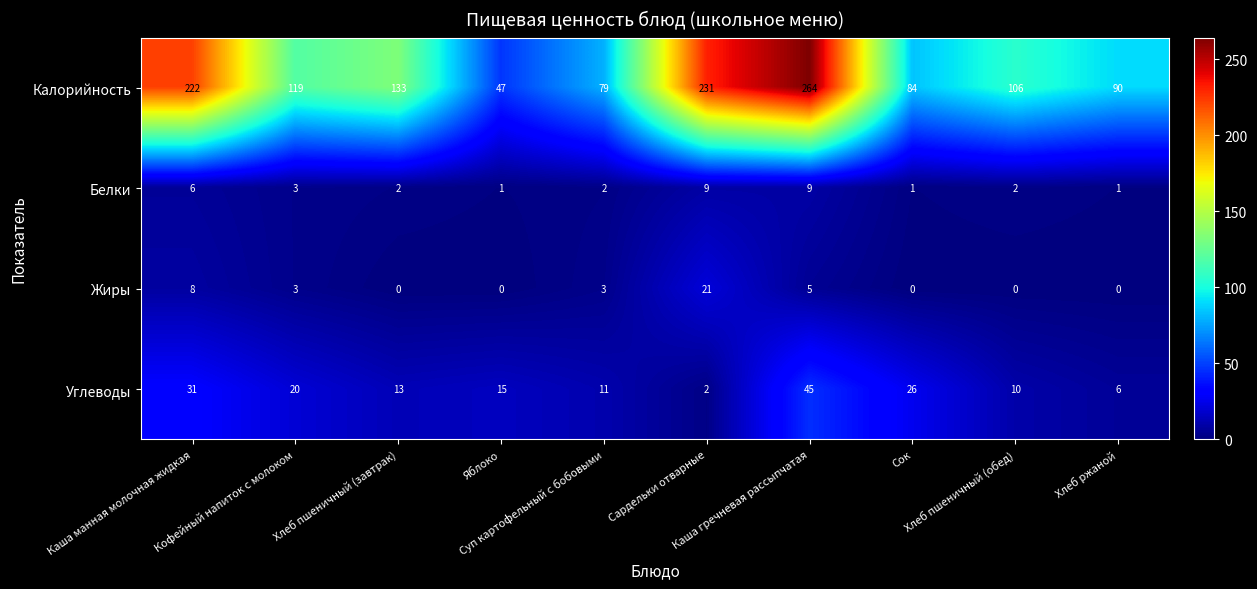

What is the maximum value shown in the chart?

264